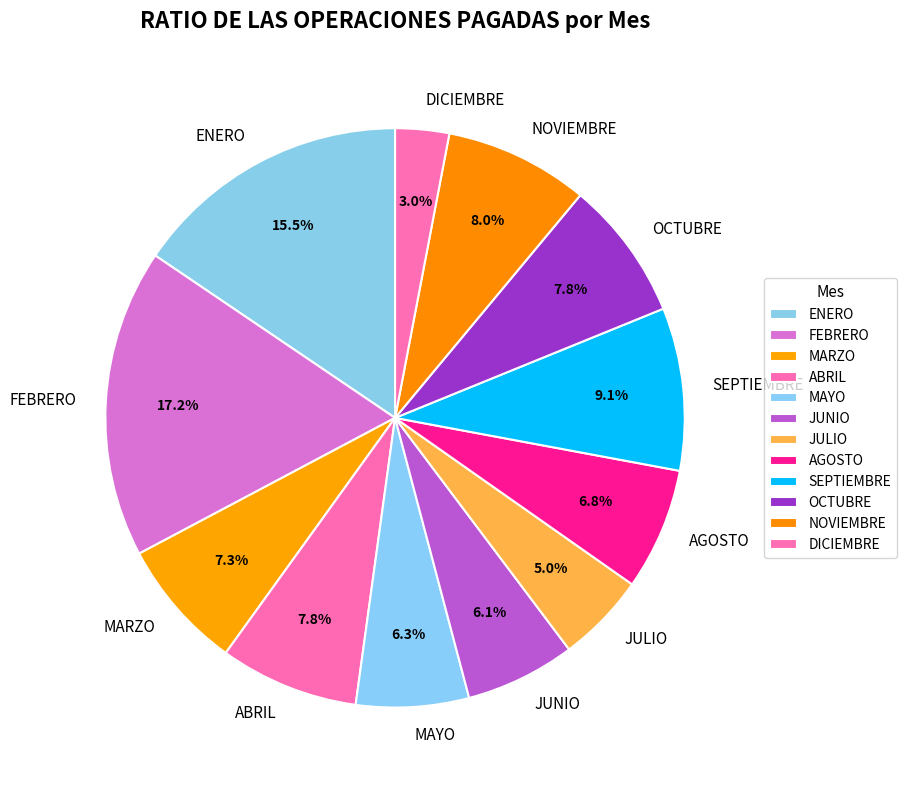

What percentage is the SEPTIEMBRE slice, to the nearest percent?

9%